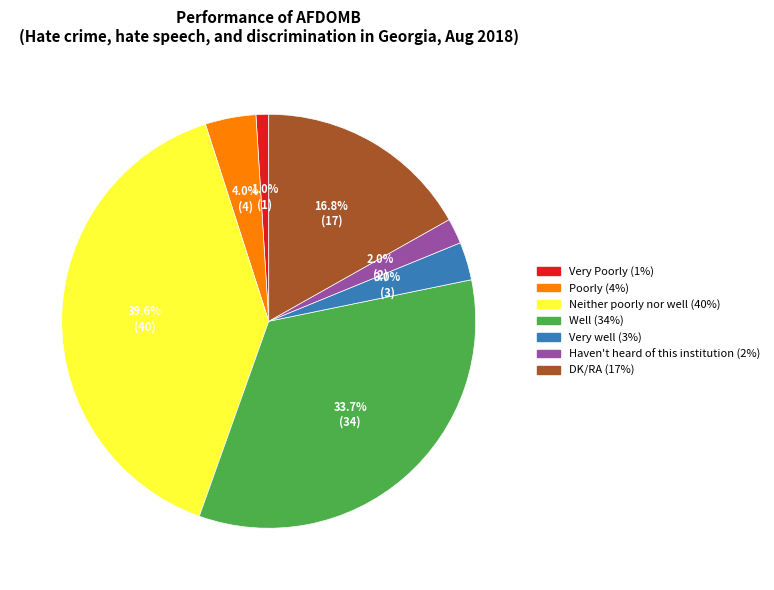

Combined, what portion of the pie is Neither poorly nor well and Very Poorly?

40.6%